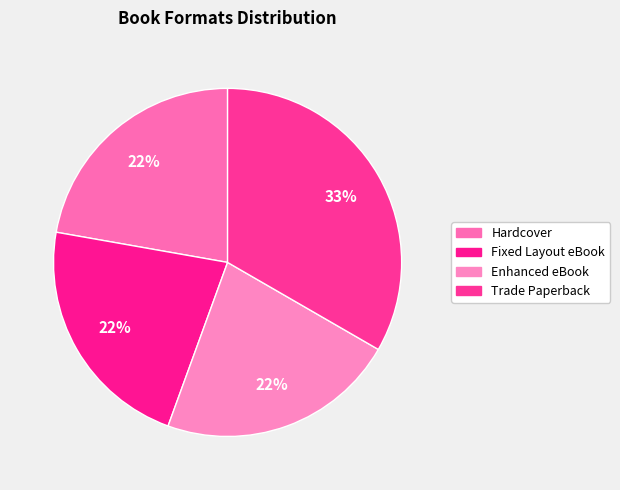

Combined, what portion of the pie is Enhanced eBook and Fixed Layout eBook?

44.4%